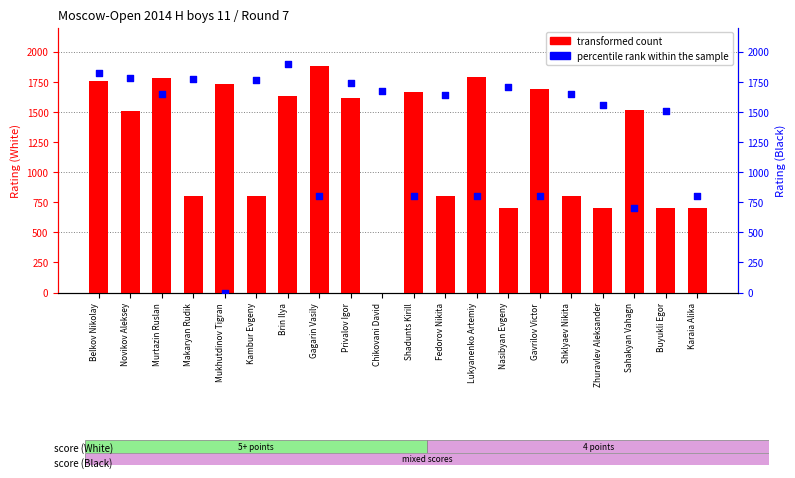

Which series reaches the maximum Y coordinate?

percentile rank within the sample